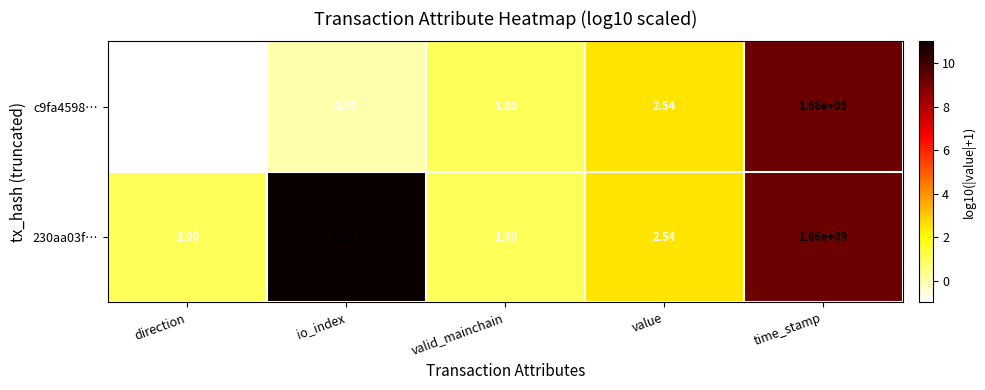

Which series has the largest total across all categories?

230aa03f…